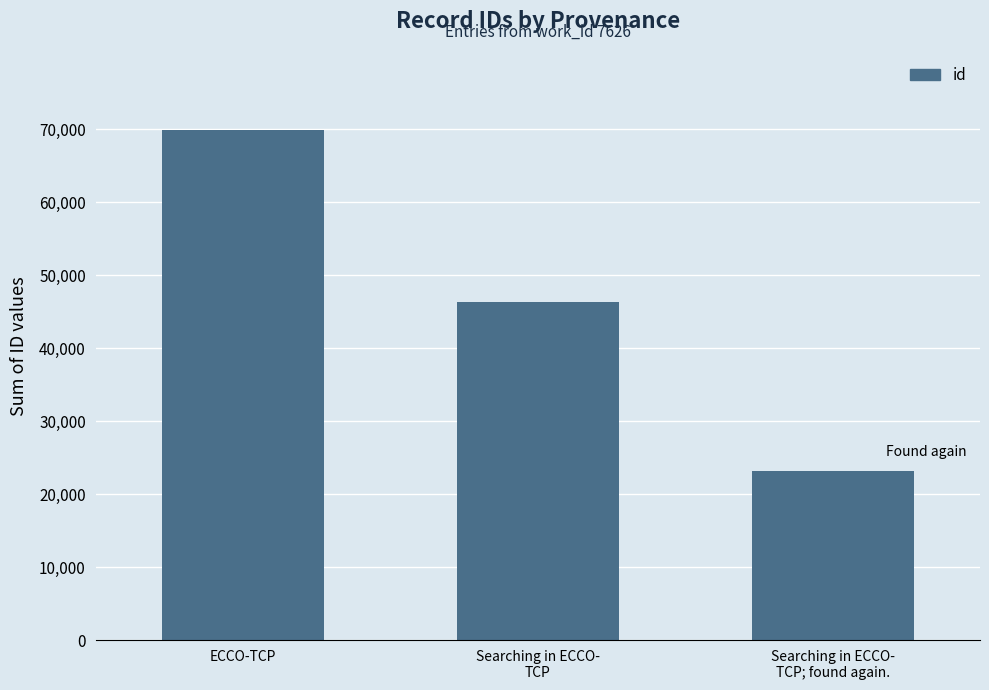

What is the label of the 2nd bar from the right?

Searching in ECCO-
TCP